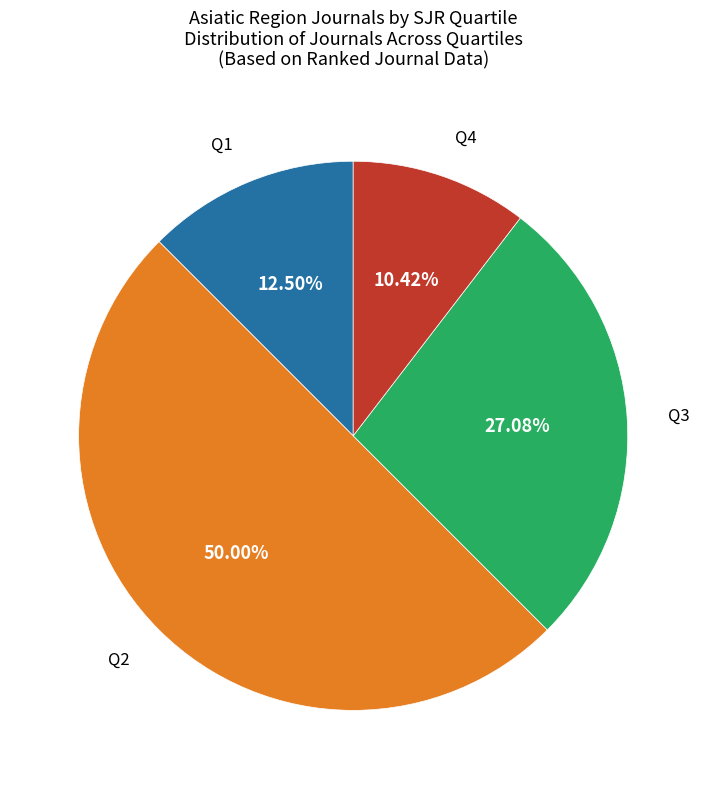

Which category has the smallest portion of the pie?

Q4